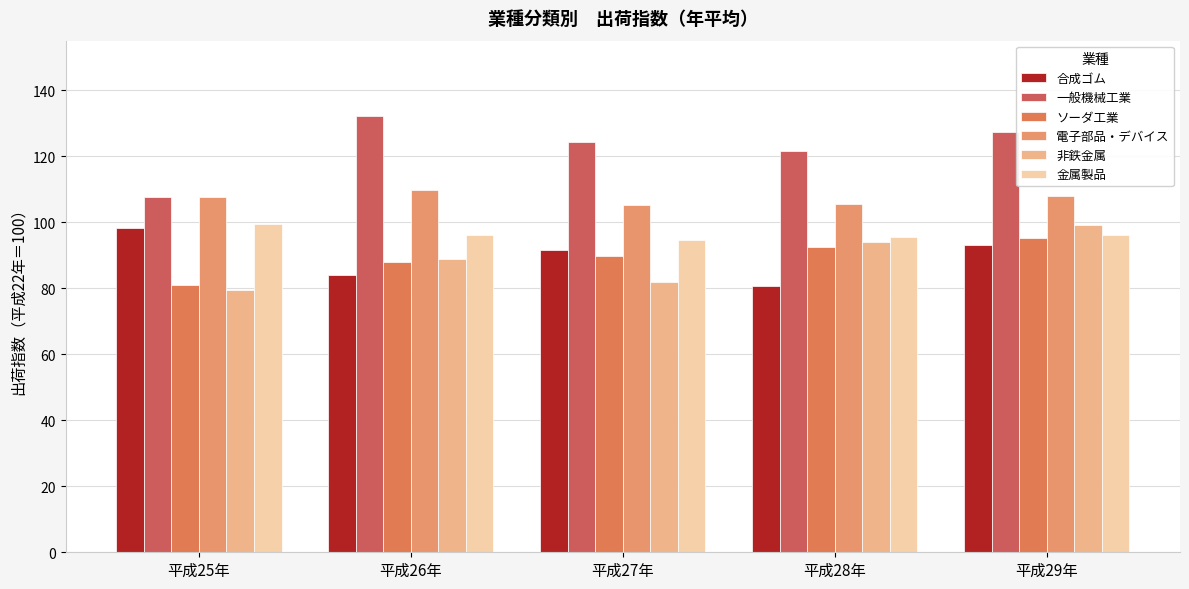

Is the value of 電子部品・デバイス at 平成29年 greater than the value of 金属製品 at 平成27年?

Yes